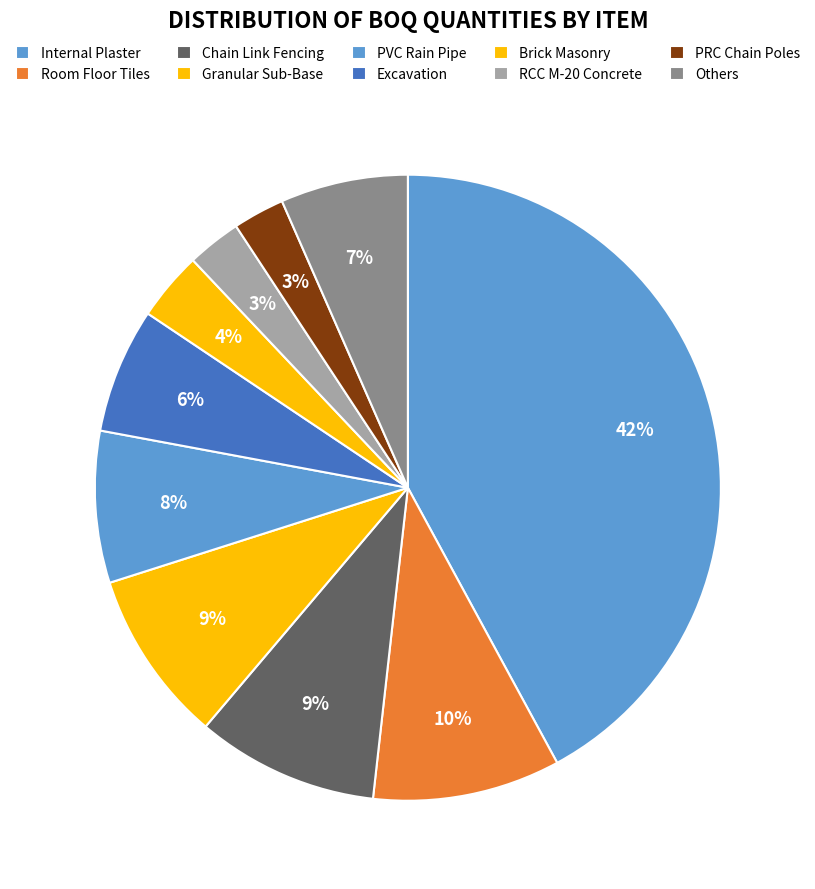

How many slices are in this pie chart?

10